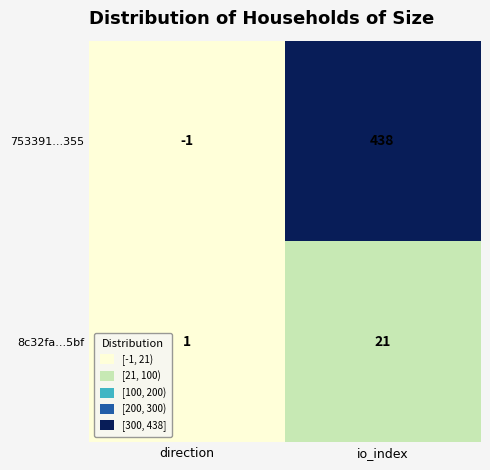

Count the number of data series in this chart.

2